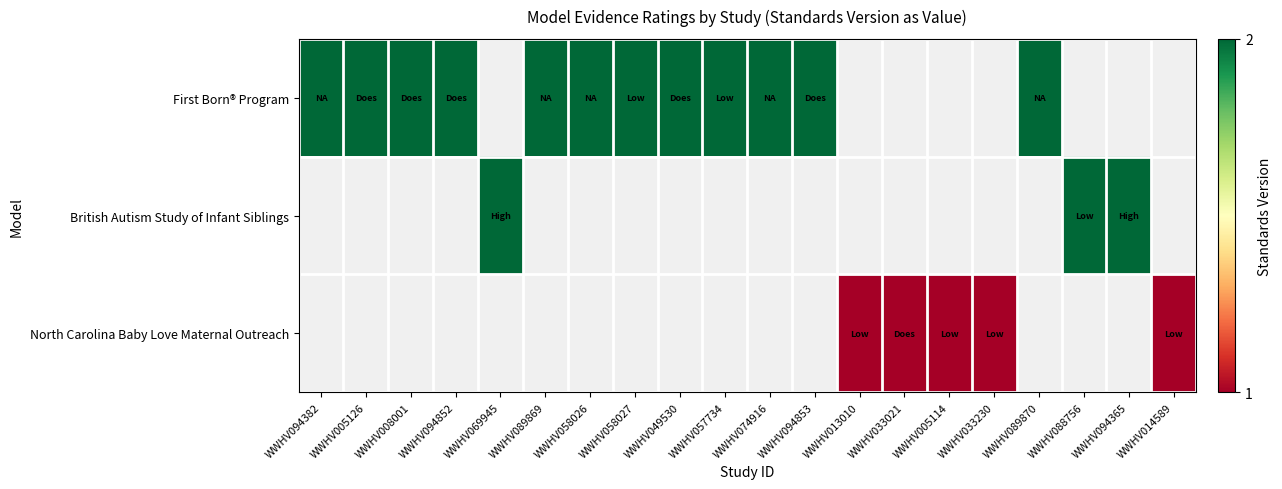

How many data points does each series have?

20